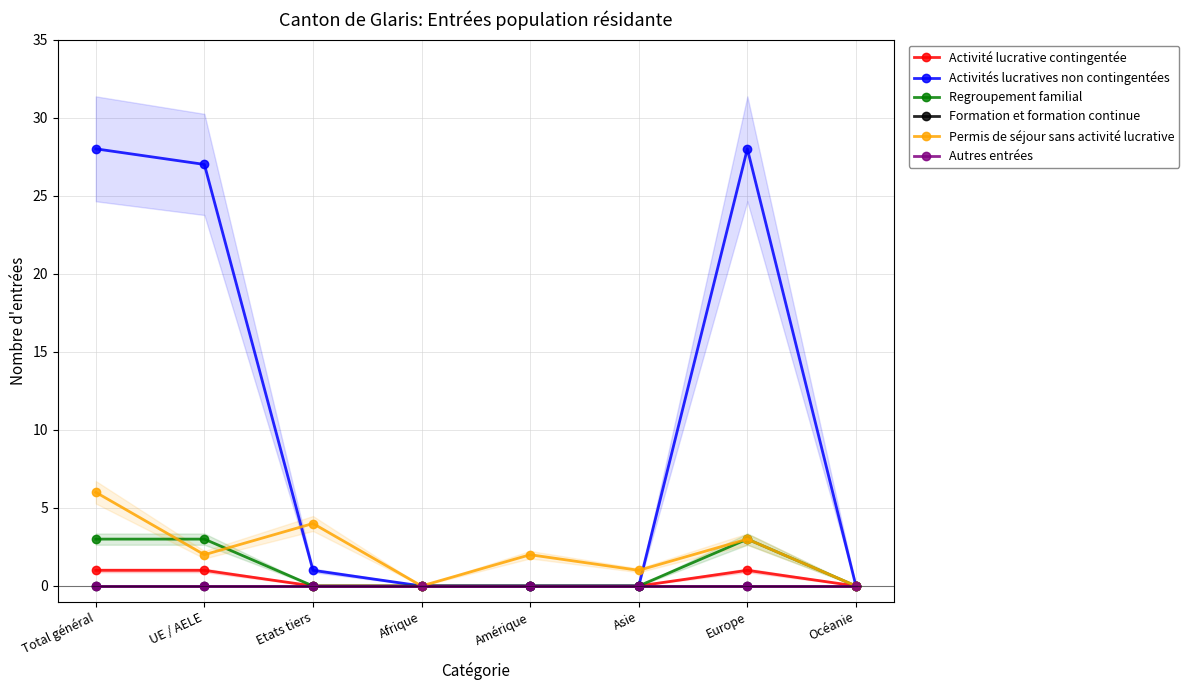

Does the chart have visible grid lines?

Yes